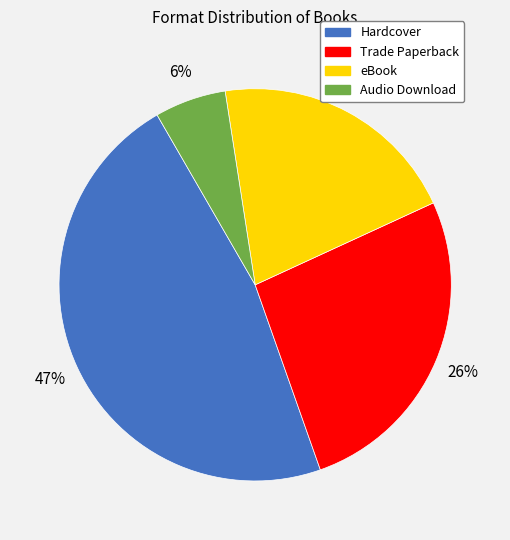

Is there any slice that represents more than half of the pie?

No